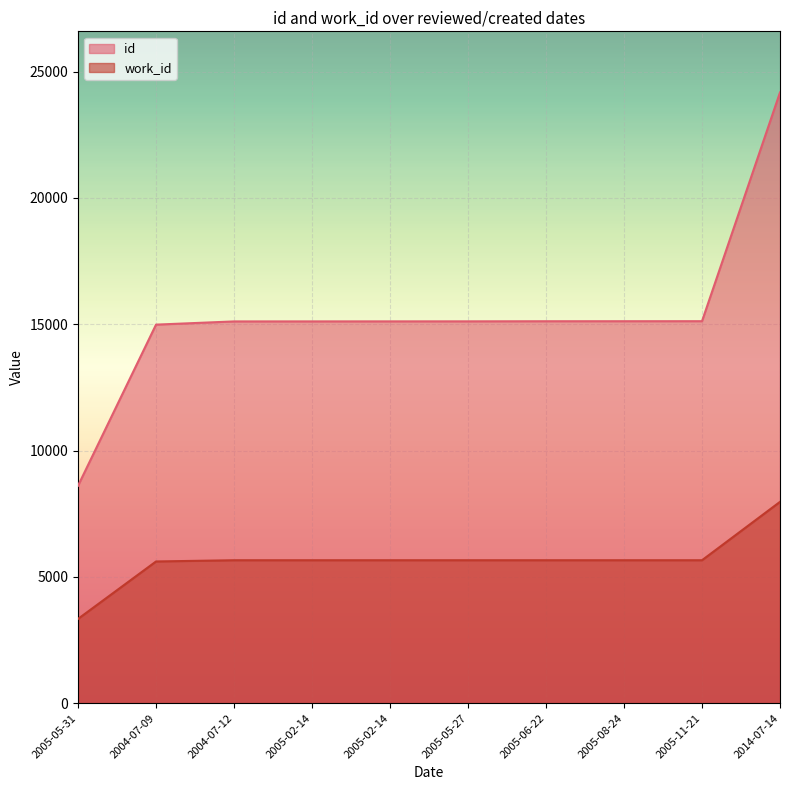

Is it true that work_id equals 2851 at 2005-02-14?

False